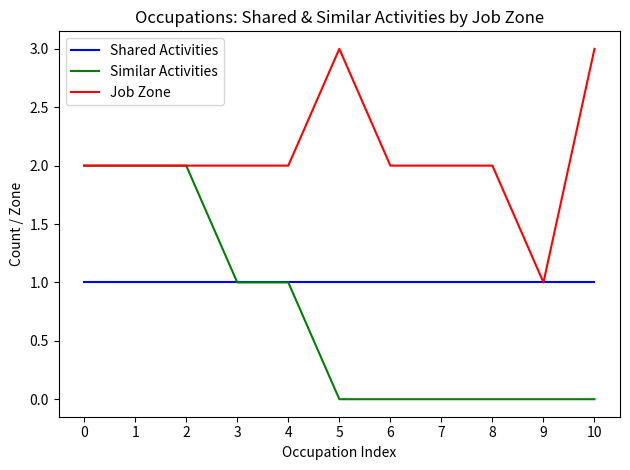

What is the difference between the maximum and minimum values in the Similar Activities series?

2